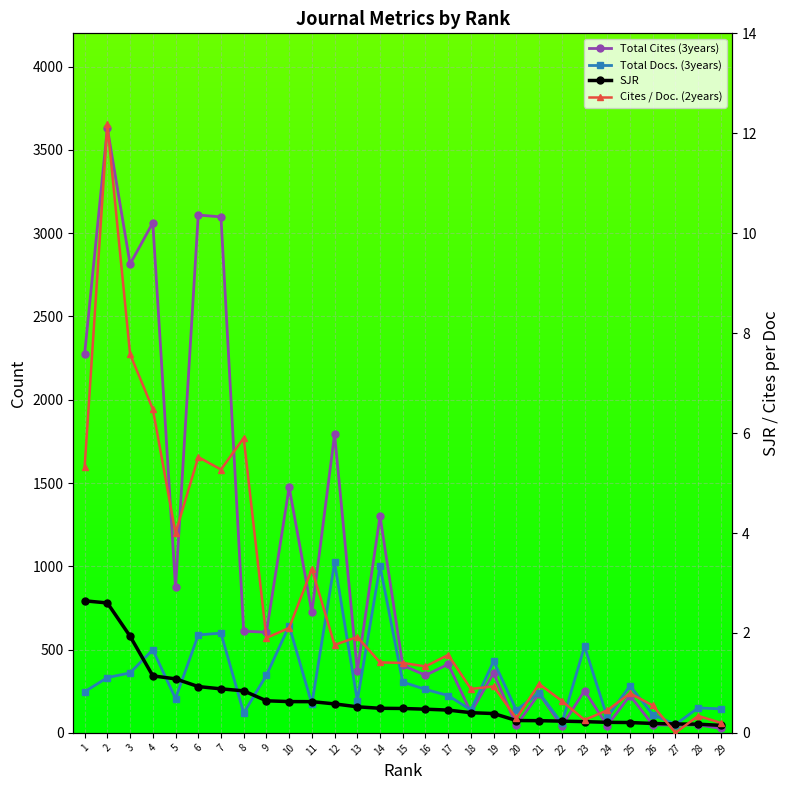

True or false: Total Docs. (3years) and Cites / Doc. (2years) intersect in this chart.

False